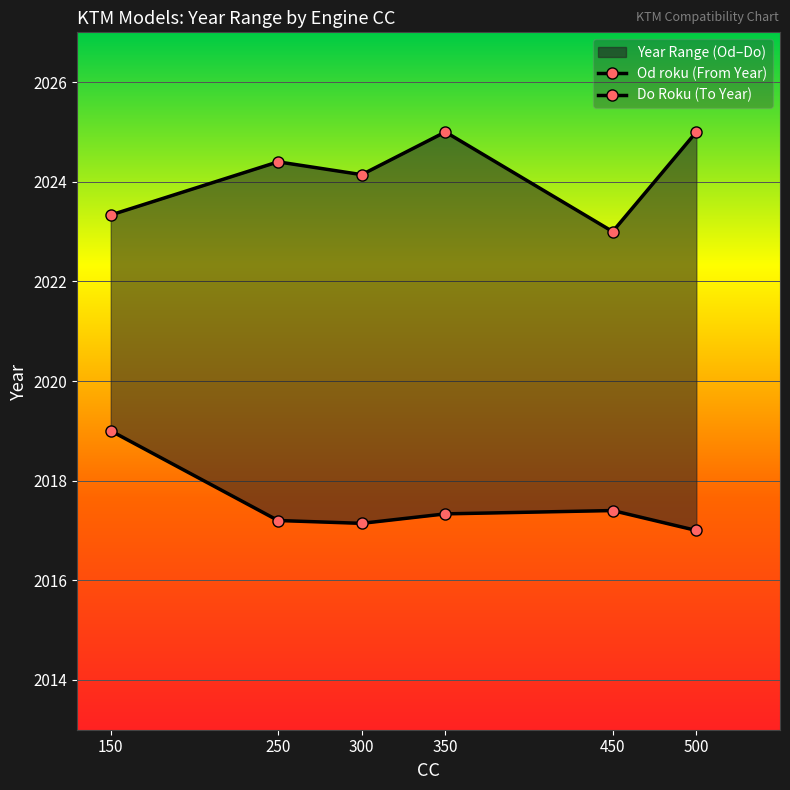

Is the value of Od roku (From Year) at 450 greater than the value of Do Roku (To Year) at 300?

No